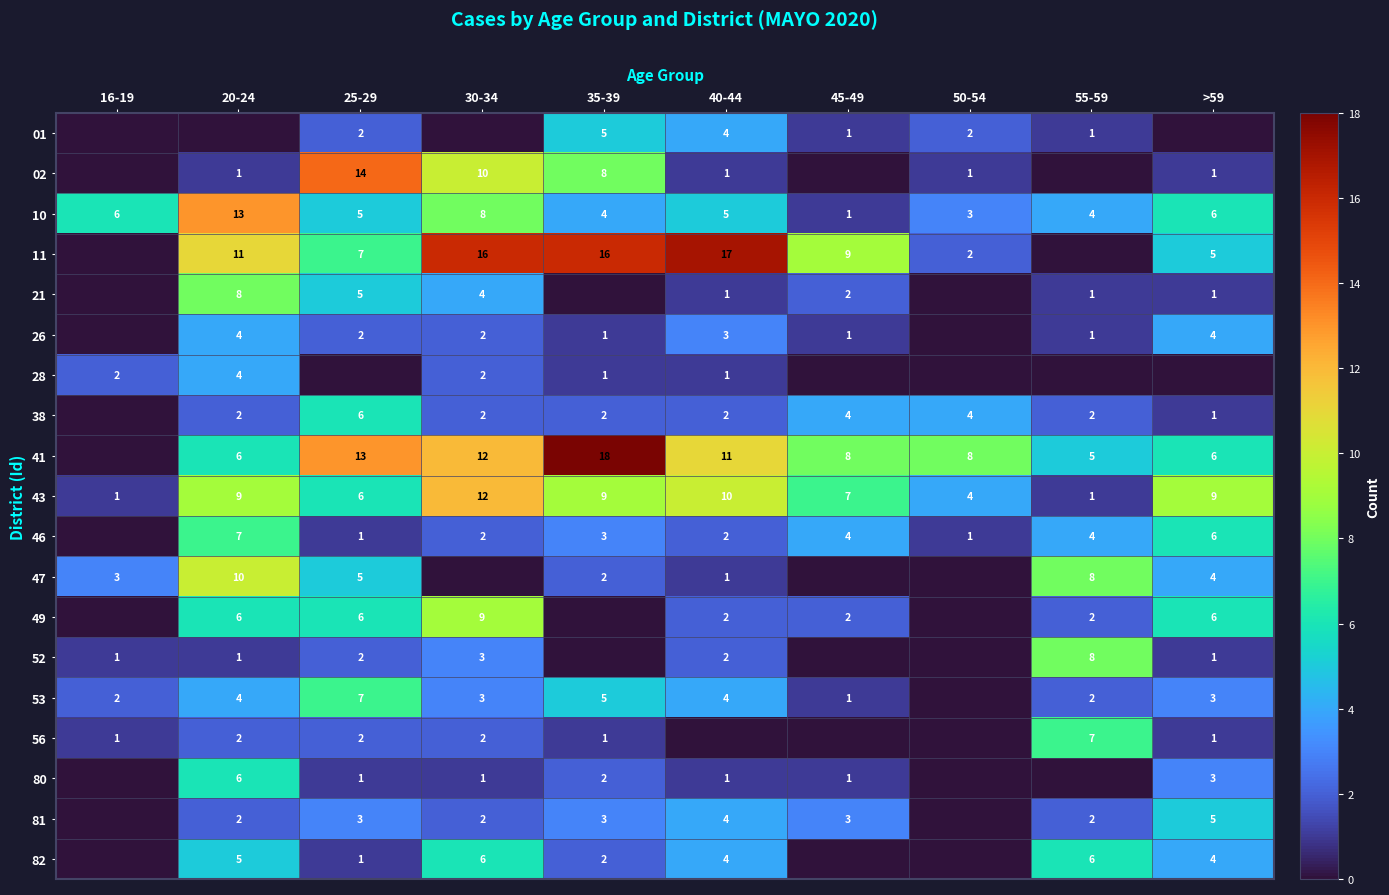

At which category does the chart reach its minimum across all series?

16-19